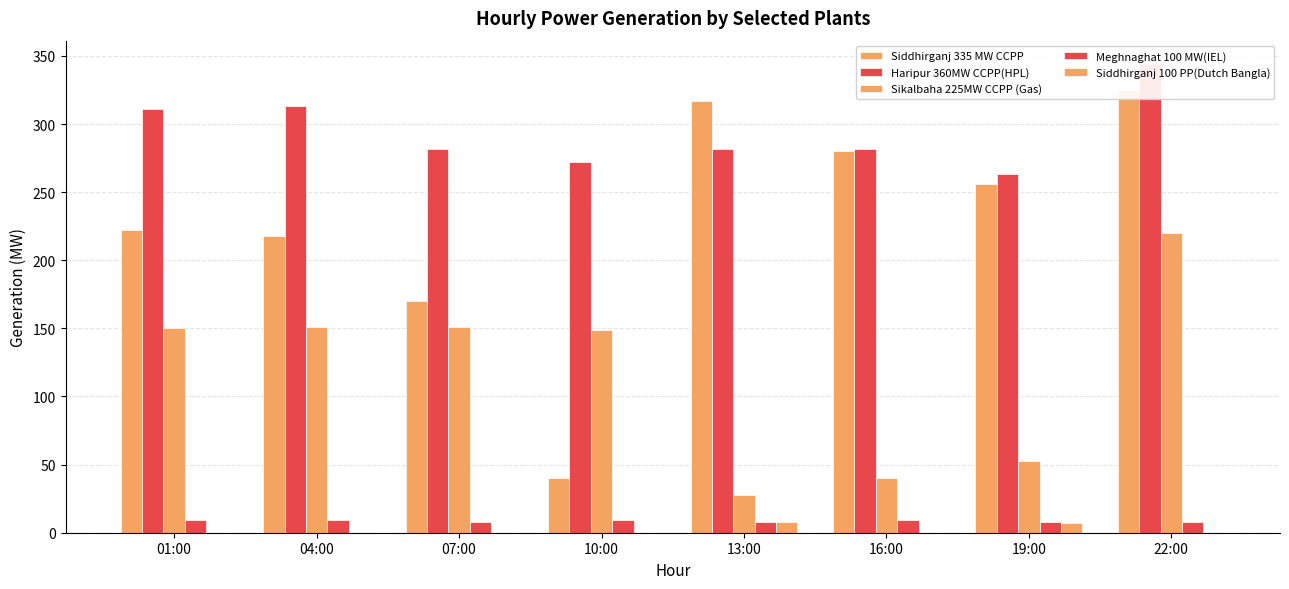

What is the difference between the maximum and minimum values in the Sikalbaha 225MW CCPP (Gas) series?

192